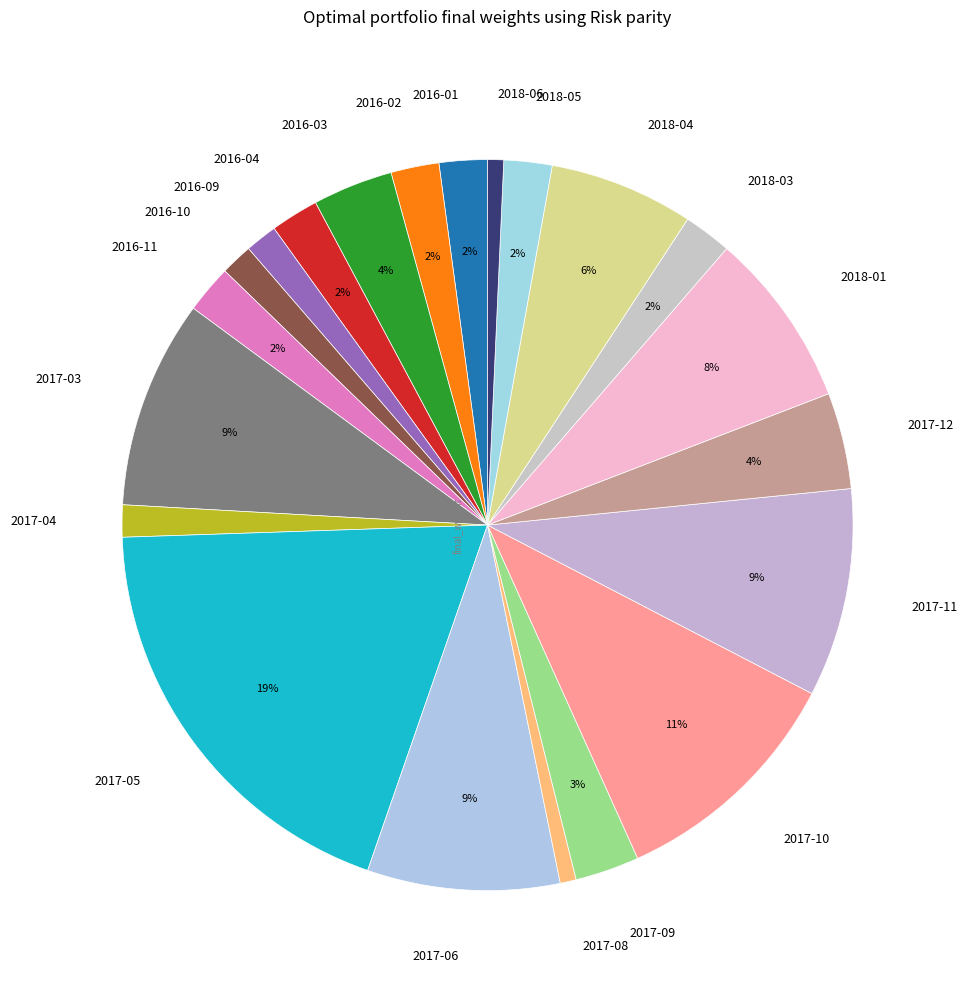

Does 2016-03 represent more than half of the total?

No